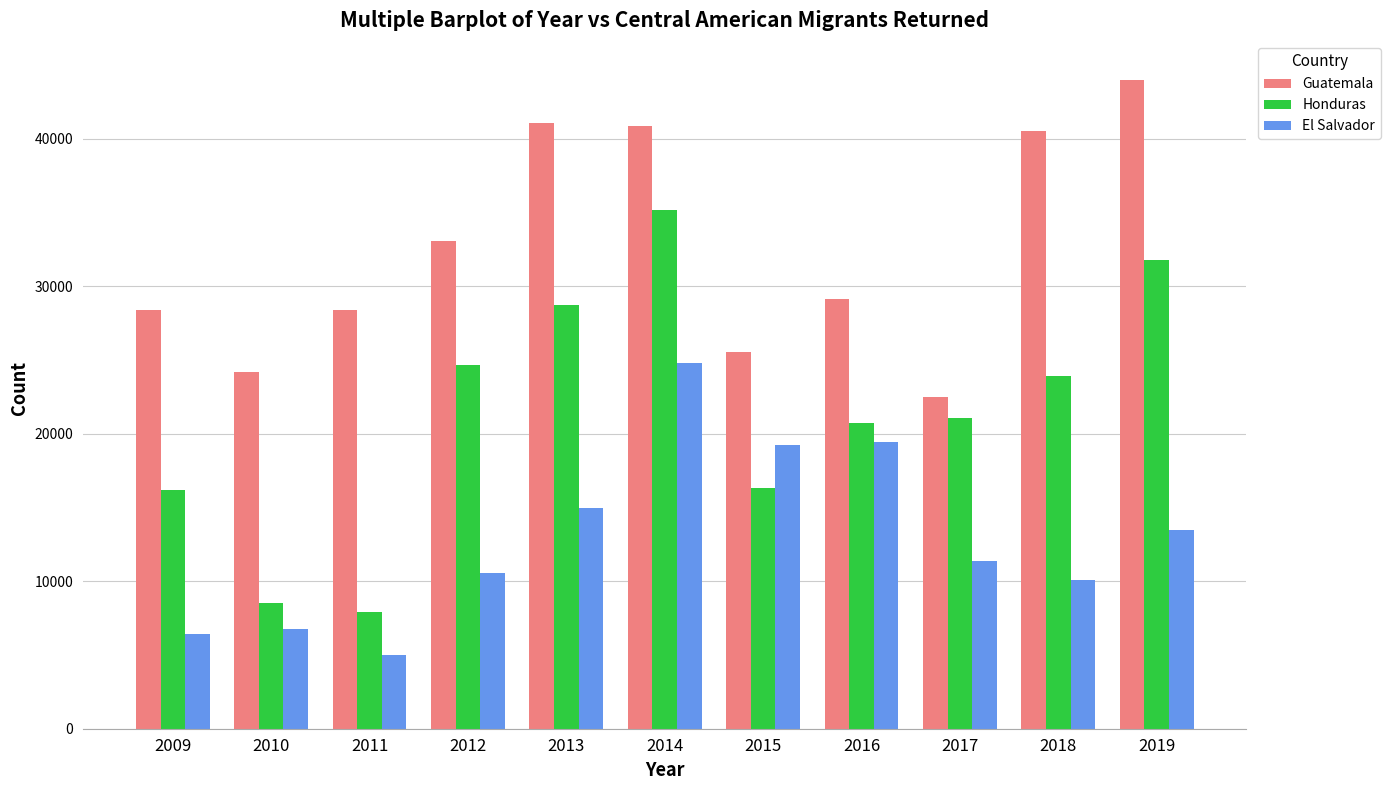

What is the greatest value displayed?

43978.2